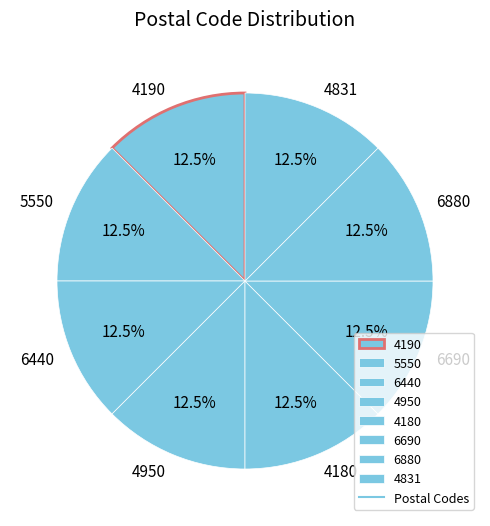

Does 6440 account for over 50% of the chart?

No